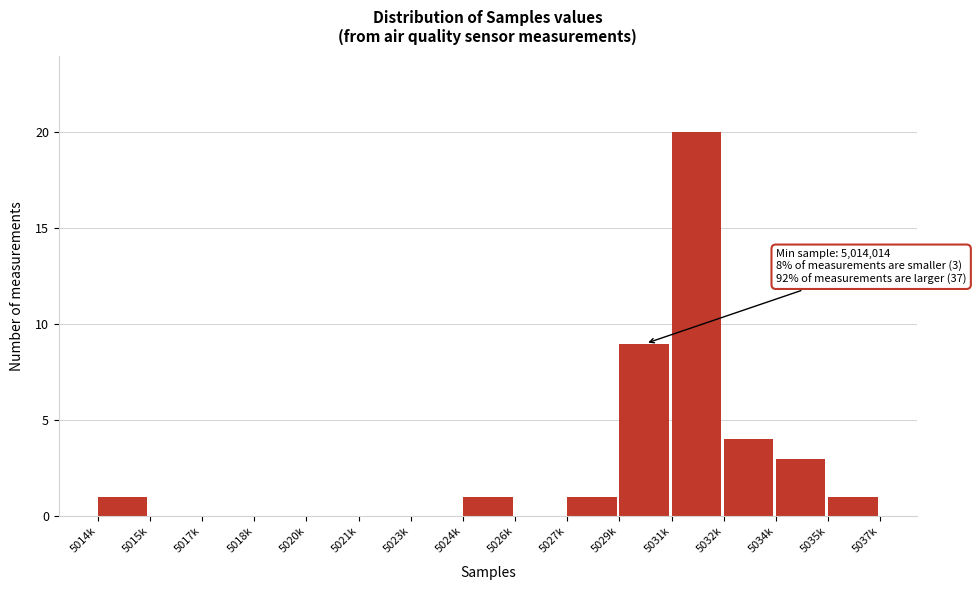

Reading left to right, transcribe all the data shown in this chart.

5014k=1	5015k=0	5017k=0	5018k=0	5020k=0	5021k=0	5023k=0	5024k=1	5026k=0	5027k=1	5029k=9	5031k=20	5032k=4	5034k=3	5035k=1